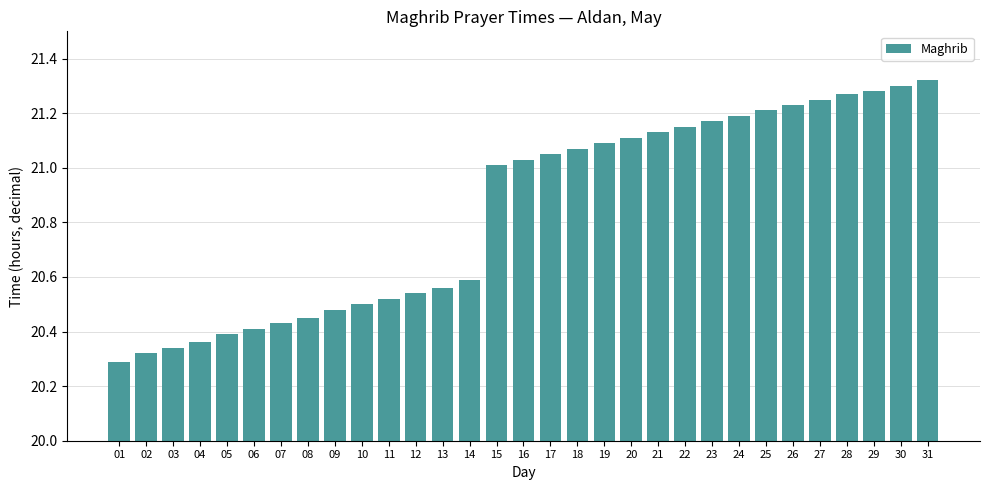

What is the average value?

20.8